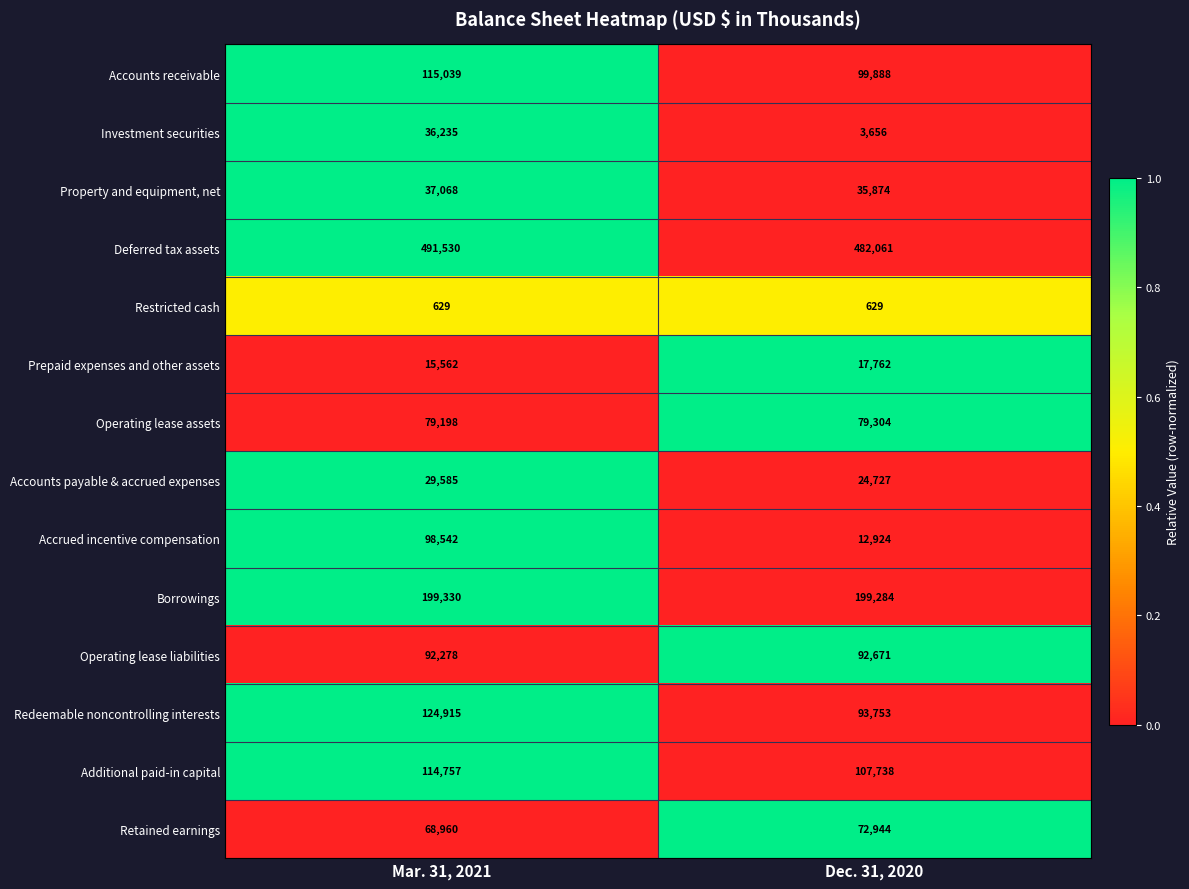

How many values in the Deferred tax assets series are below 491530?

1